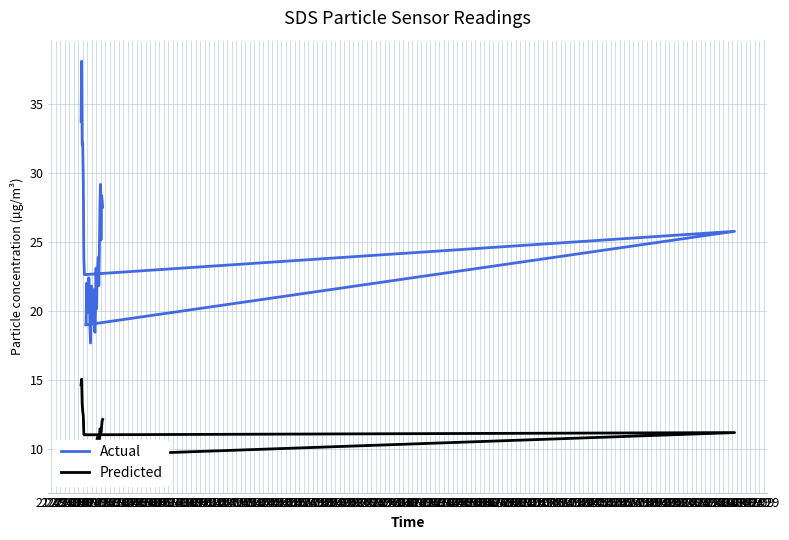

Which series has the largest total across all categories?

Actual